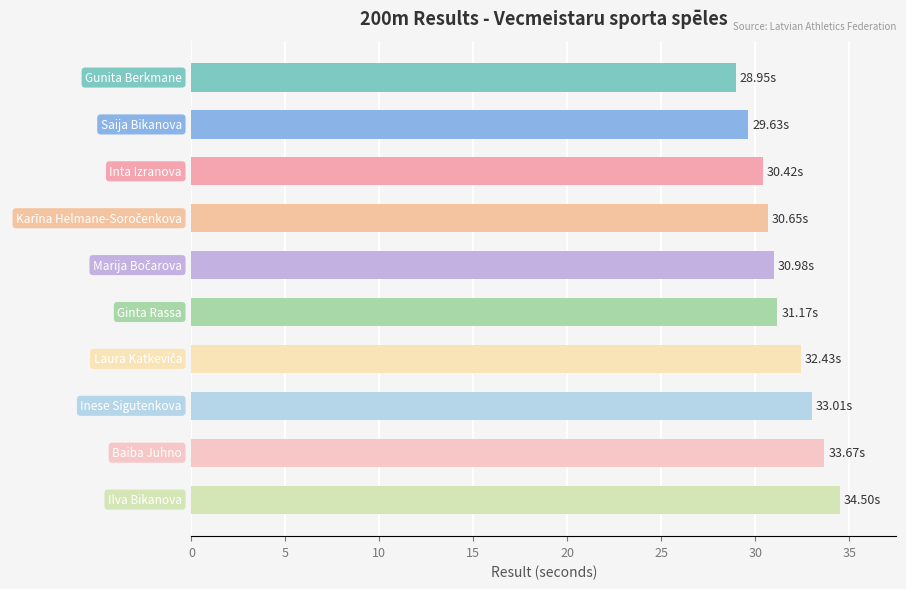

What is the average value?

31.5